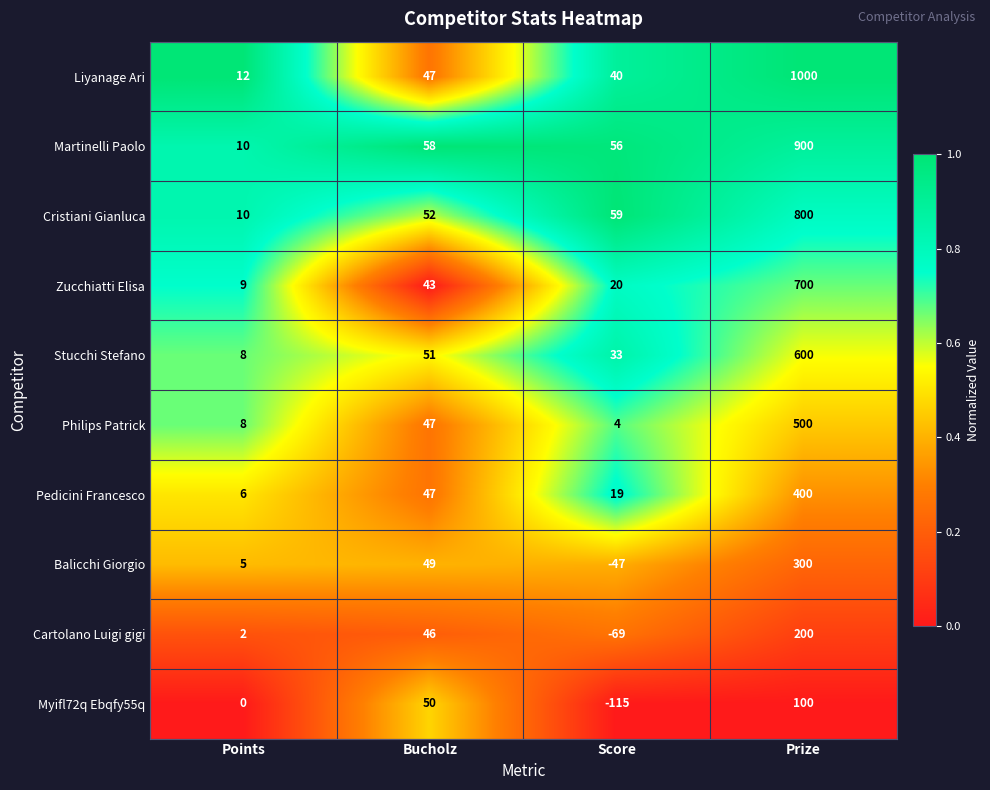

How many categories are shown in the chart?

4